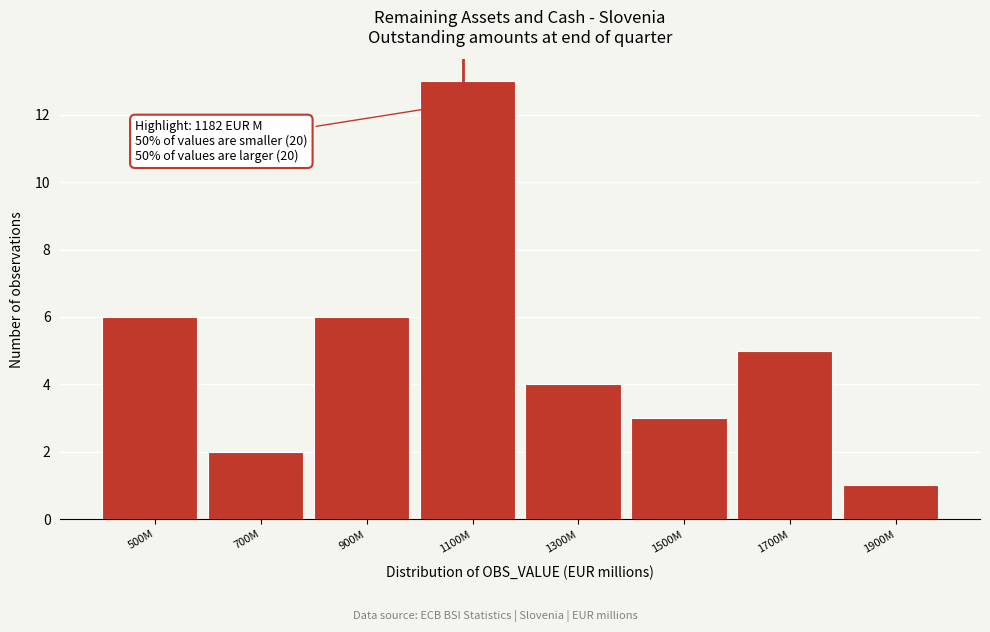

Reading left to right, list all the values displayed in this chart.

6	2	6	13	4	3	5	1